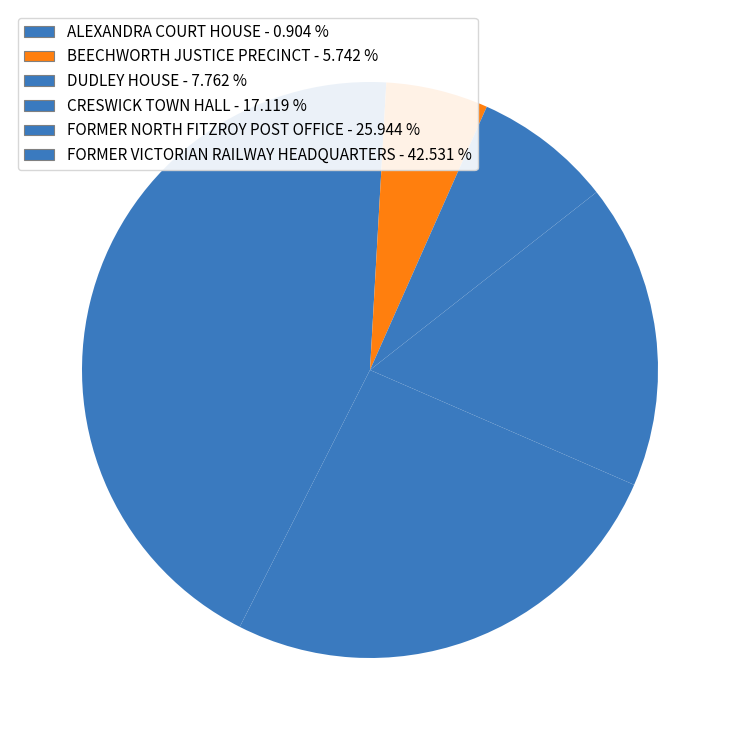

How many slices are in this pie chart?

6